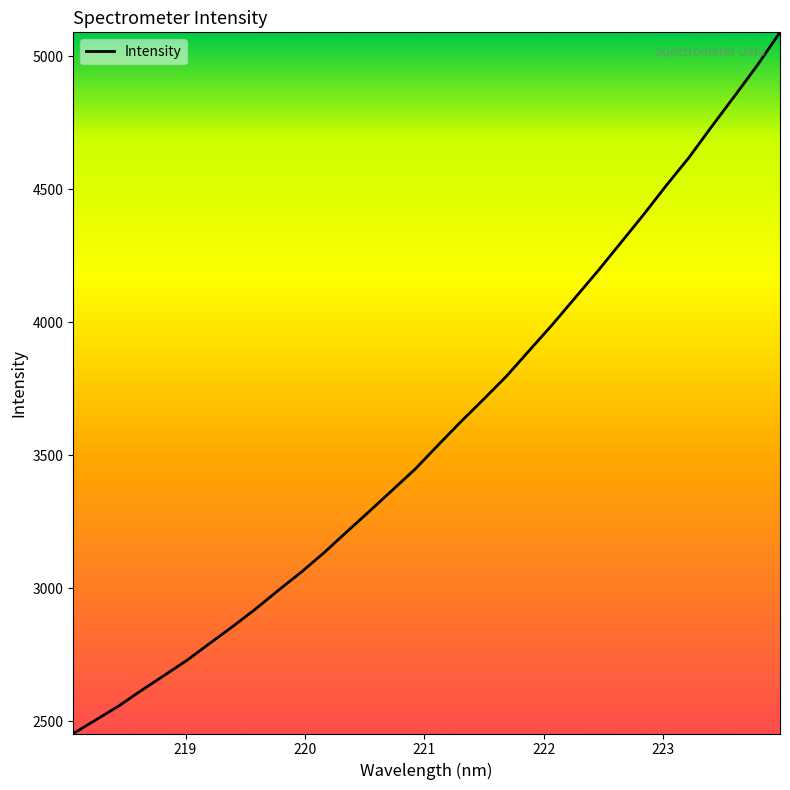

What is the smallest value displayed?

2453.7